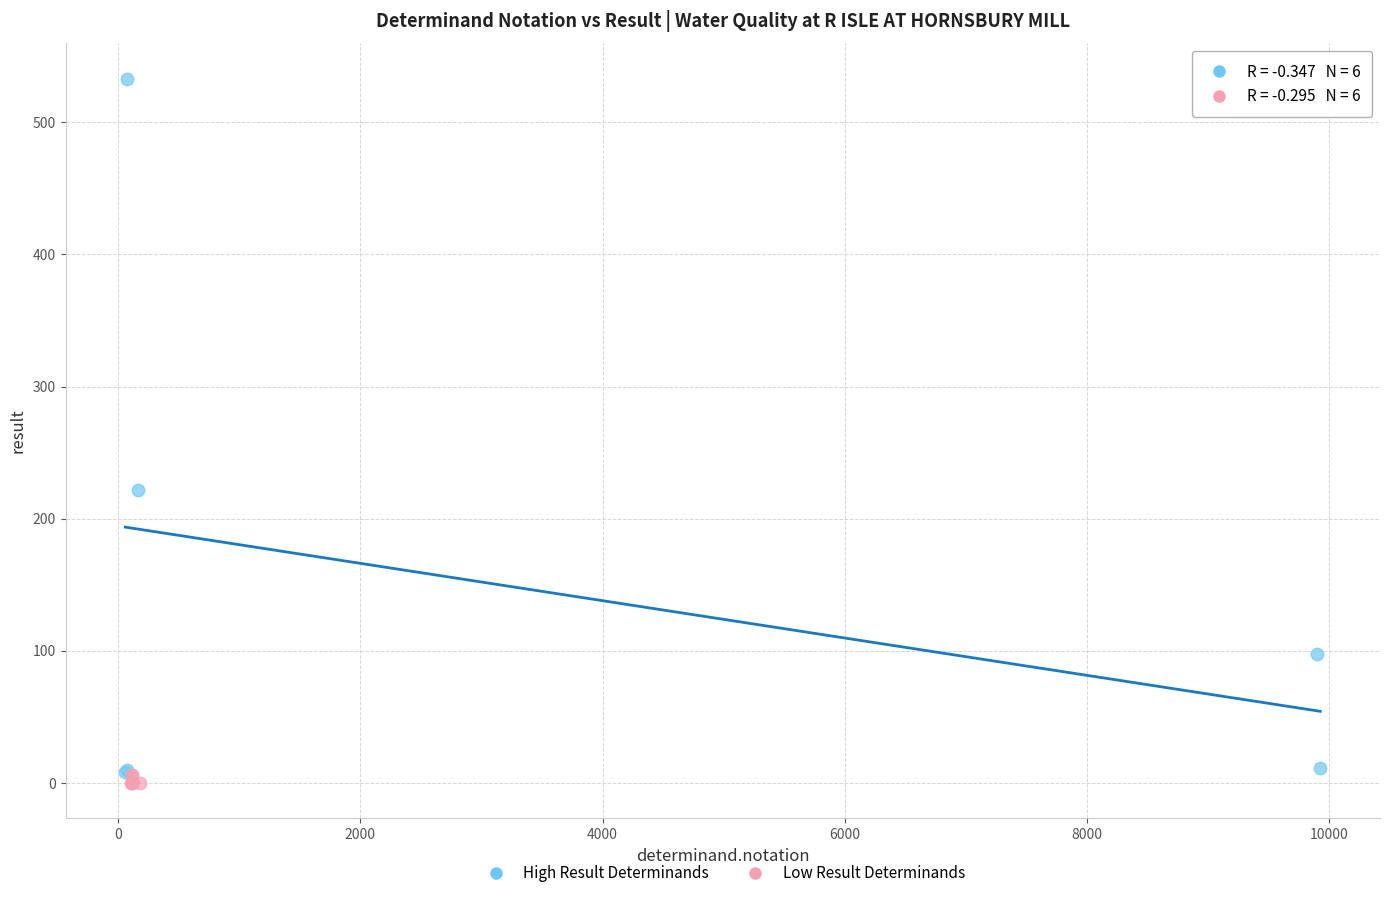

Which series reaches the maximum Y coordinate?

High Result Determinands